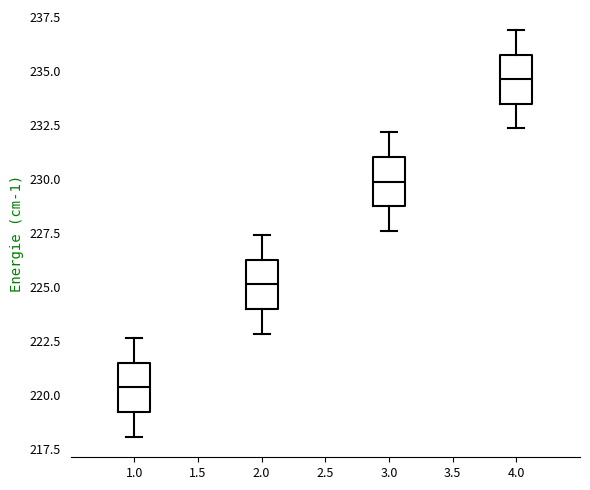

Reading left to right, read every box against the y-axis: the position of its median line, the range the box covers, and the ends of its whiskers. The values are not printed on the chart, so give them approximately, as read against the axis.

1.0: median 220.5, box 219.0 to 221.5, whiskers 218.0 to 222.5
2.0: median 225.0, box 224.0 to 226.5, whiskers 223.0 to 227.5
3.0: median 230.0, box 228.5 to 231.0, whiskers 227.5 to 232.0
4.0: median 234.5, box 233.5 to 236.0, whiskers 232.5 to 237.0